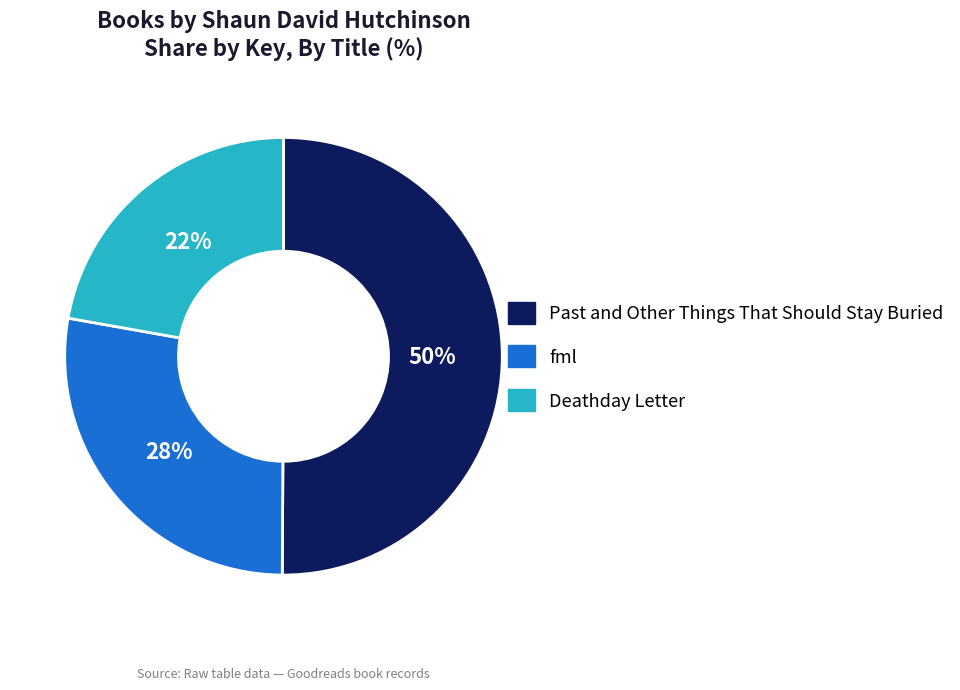

How many slices are in this pie chart?

3